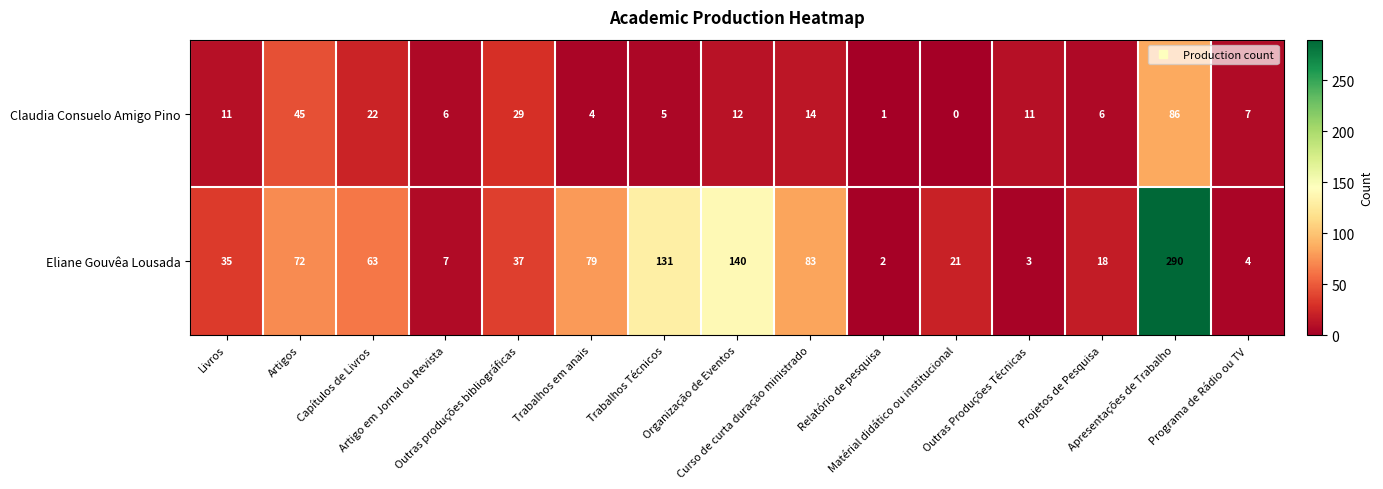

Which series has the largest range (max minus min)?

Eliane Gouvêa Lousada